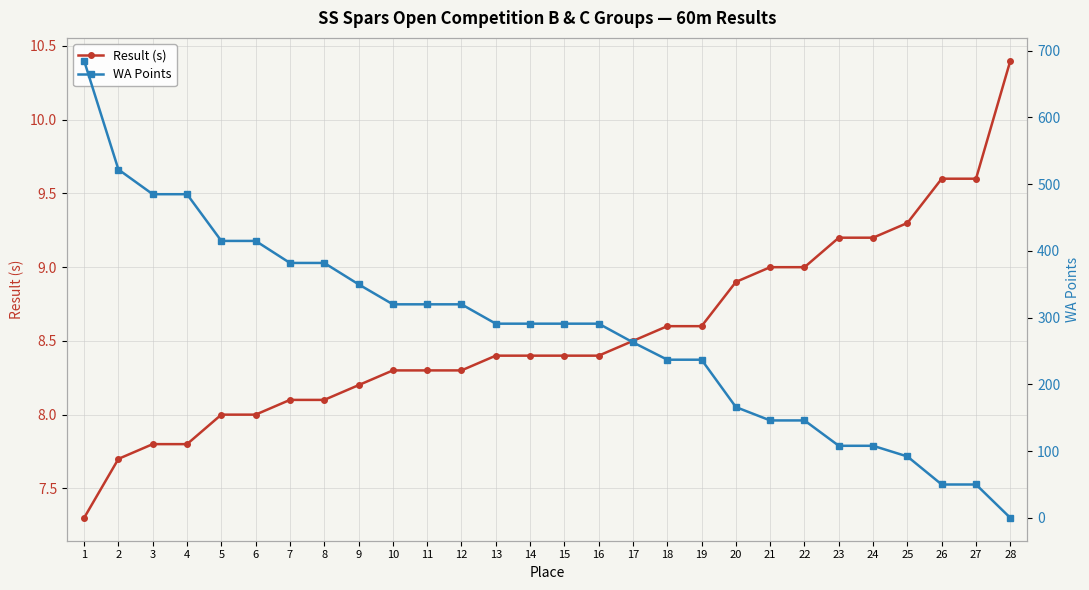

Reading right to left, transcribe all the data shown in this chart.

Result (s): 10.4	9.6	9.6	9.3	9.2	9.2	9.0	9.0	8.9	8.6	8.6	8.5	8.4	8.4	8.4	8.4	8.3	8.3	8.3	8.2	8.1	8.1	8.0	8.0	7.8	7.8	7.7	7.3
WA Points: 0.0	50.0	50.0	92.0	108.0	108.0	146.0	146.0	166.0	237.0	237.0	263.0	291.0	291.0	291.0	291.0	320.0	320.0	320.0	350.0	382.0	382.0	415.0	415.0	485.0	485.0	522.0	685.0